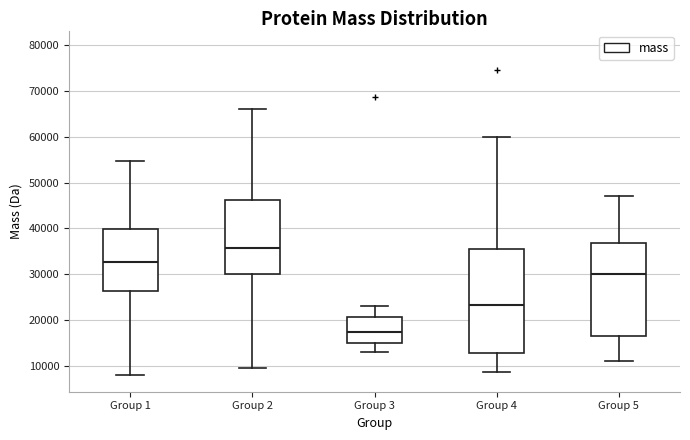

Reading left to right, read every box against the y-axis: the position of its median line, the range the box covers, and the ends of its whiskers. The values are not printed on the chart, so give them approximately, as read against the axis.

Group 1: median 33000, box 26000 to 40000, whiskers 8000 to 55000
Group 2: median 36000, box 30000 to 46000, whiskers 10000 to 66000
Group 3: median 17000, box 15000 to 21000, whiskers 13000 to 23000
Group 4: median 23000, box 13000 to 35000, whiskers 9000 to 60000
Group 5: median 30000, box 17000 to 37000, whiskers 11000 to 47000